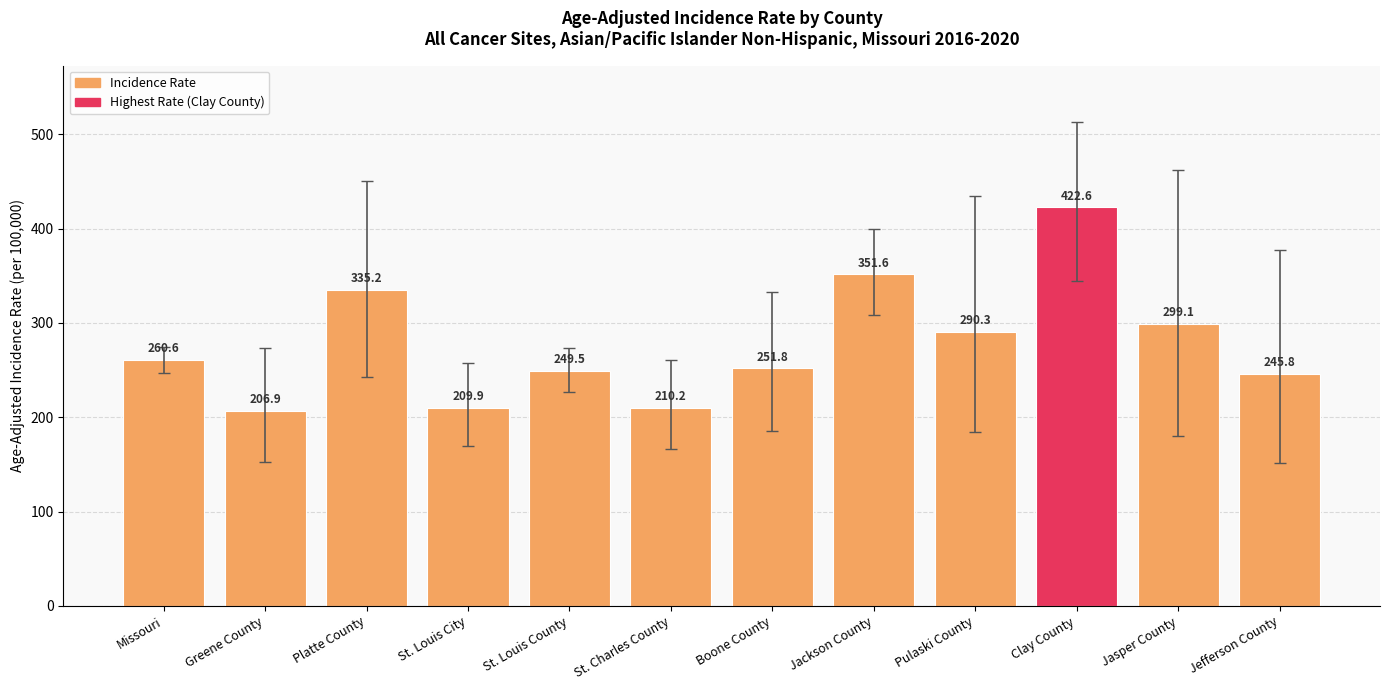

What is the greatest value displayed?

422.6